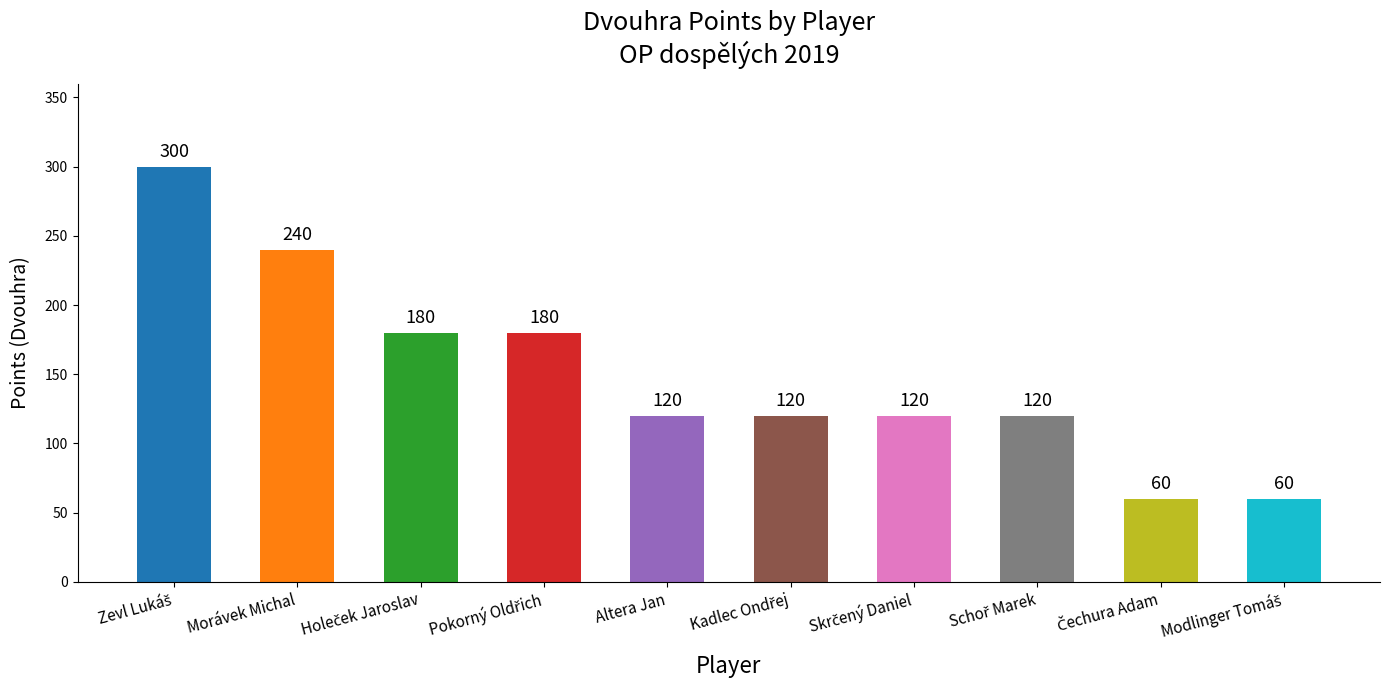

How many values are between 120 and 180?

6